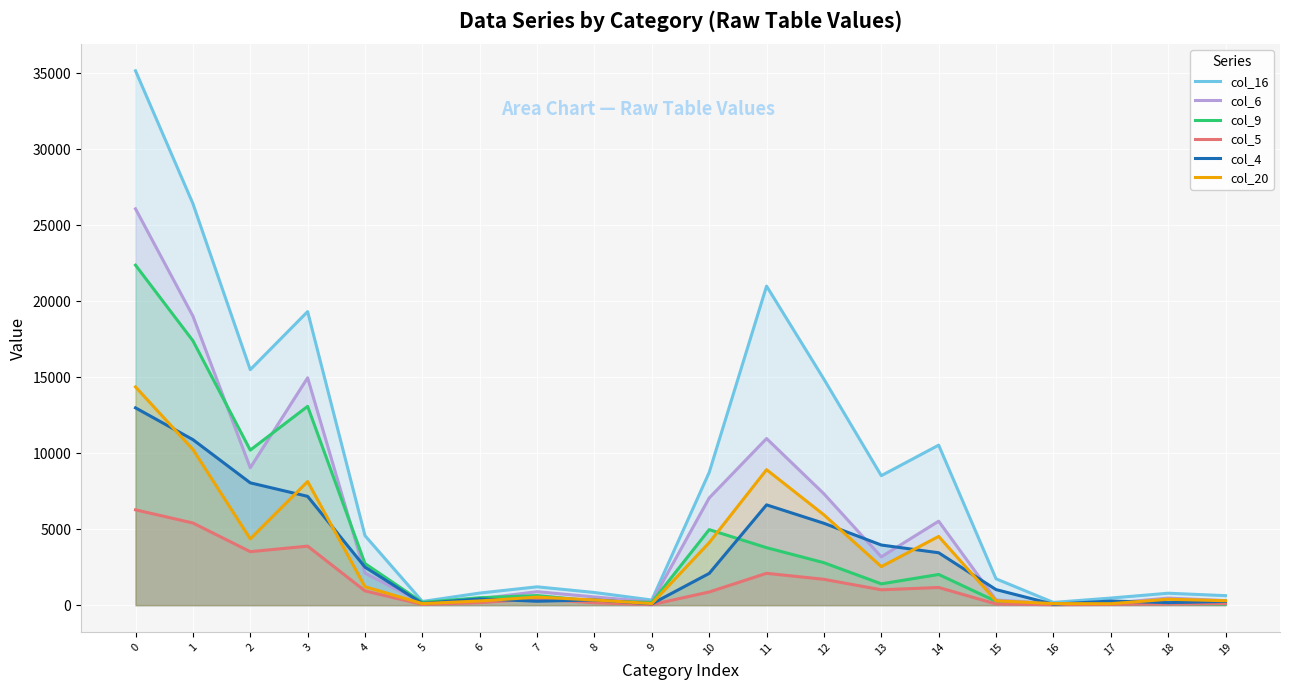

Reading left to right, extract all data points from this chart.

col_16: 35157	26421	15495	19315	4574	245	797	1208	835	340	8736	20995	14868	8521	10529	1735	181	469	787	627
col_6: 26076	19022	9038	14960	2111	156	420	888	542	225	7054	10964	7327	3179	5525	341	104	130	468	302
col_9: 22370	17399	10203	13082	2738	182	491	633	272	188	4971	3783	2795	1403	2021	252	37	73	118	73
col_5: 6275	5407	3520	3884	940	45	168	415	158	37	868	2097	1702	1012	1165	80	31	50	91	111
col_4: 12983	10893	8049	7160	2502	117	414	259	347	87	2090	6600	5387	3958	3449	1025	62	273	168	244
col_20: 14360	10247	4362	8136	1216	104	278	531	343	107	4113	8915	5943	2537	4524	286	104	97	389	293